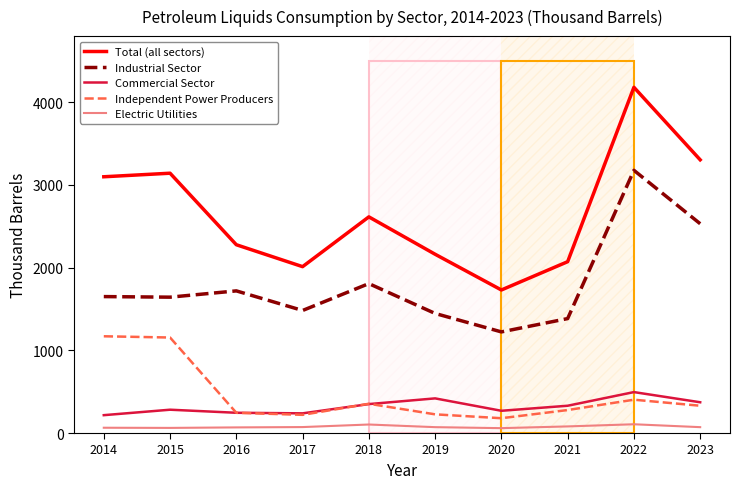

How many series are shown in this chart?

5